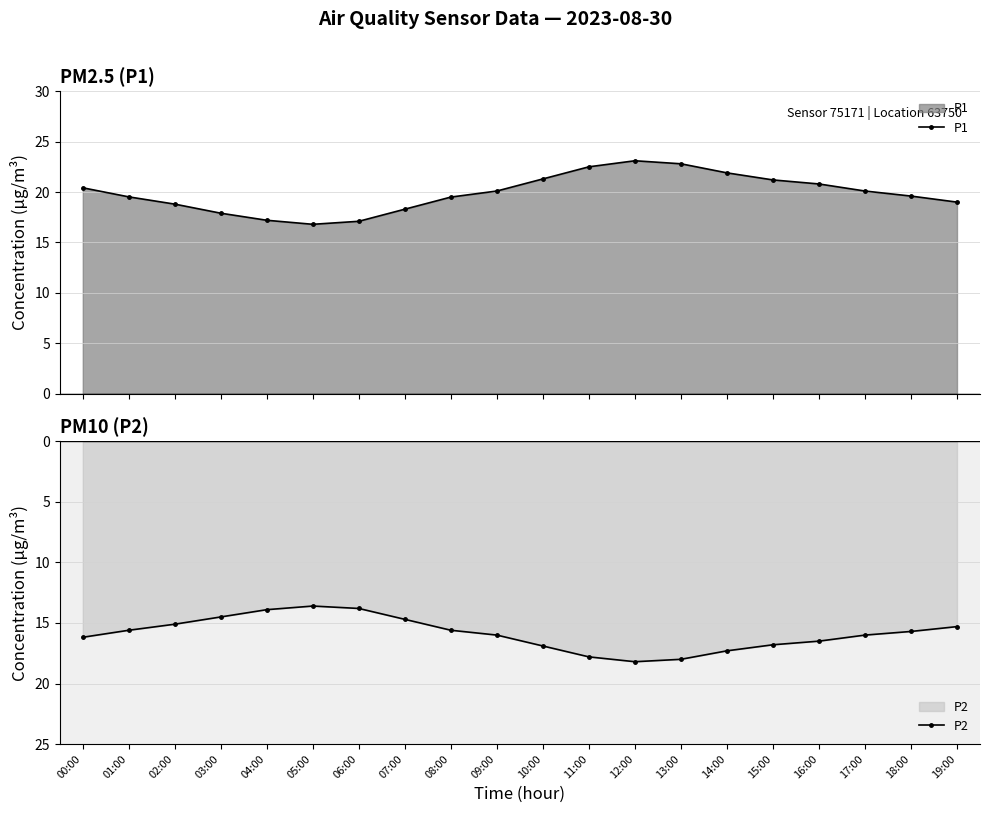

Which series has the largest range (max minus min)?

P1